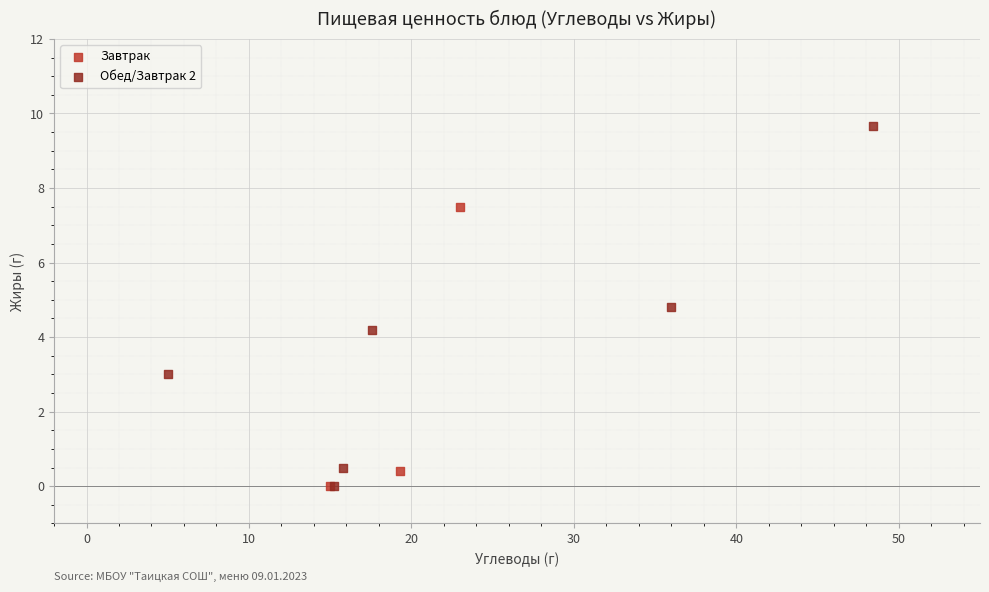

Which series reaches the maximum Y coordinate?

Обед/Завтрак 2